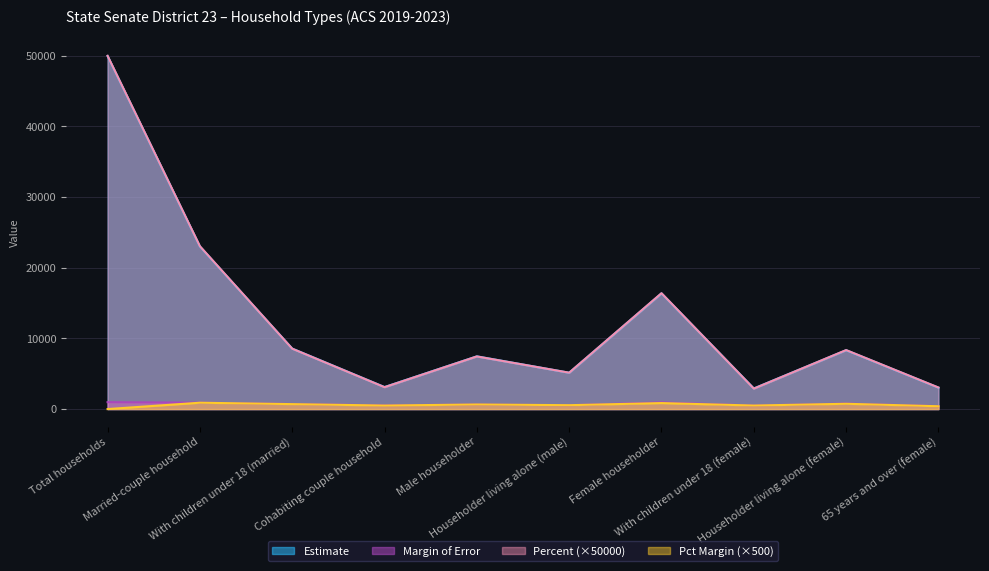

What position from the right is Male householder?

6